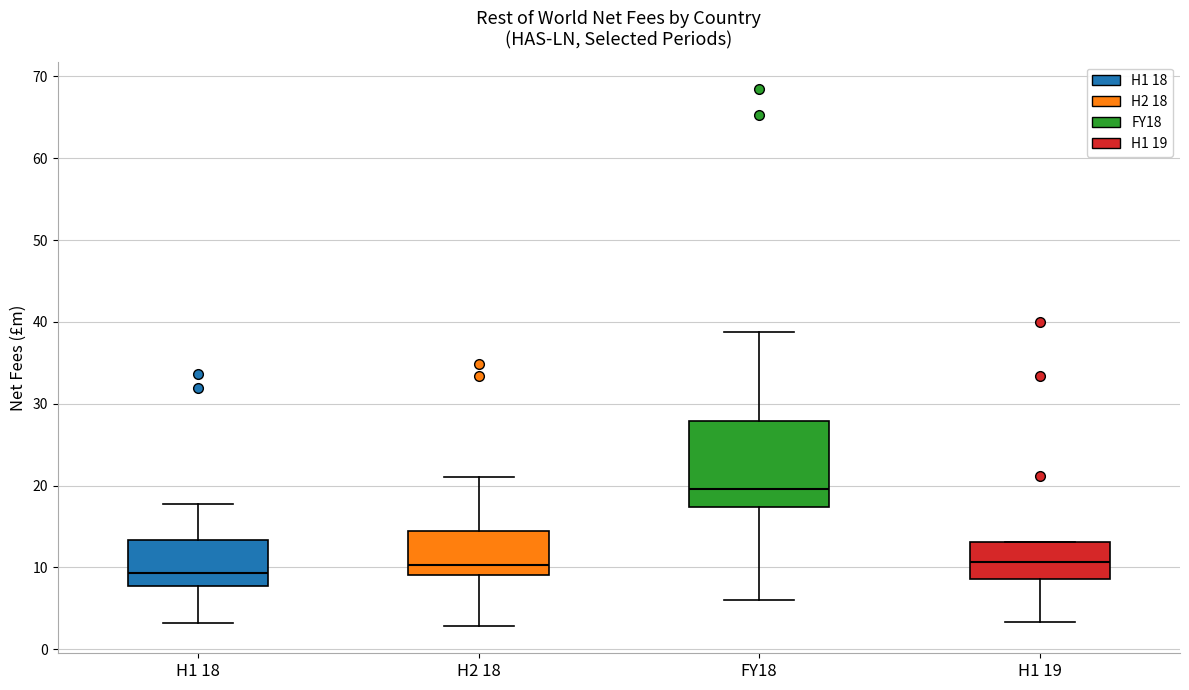

Reading left to right, transcribe this box plot: for each box, give where its median line is, the range the box spans, and where its two whiskers end, as read against the y-axis. The values are not printed on the chart, so give them approximately, as read against the axis.

H1 18: median 9, box 8 to 13, whiskers 3 to 18
H2 18: median 10, box 9 to 15, whiskers 3 to 21
FY18: median 20, box 17 to 28, whiskers 6 to 39
H1 19: median 11, box 9 to 13, whiskers 3 to 13